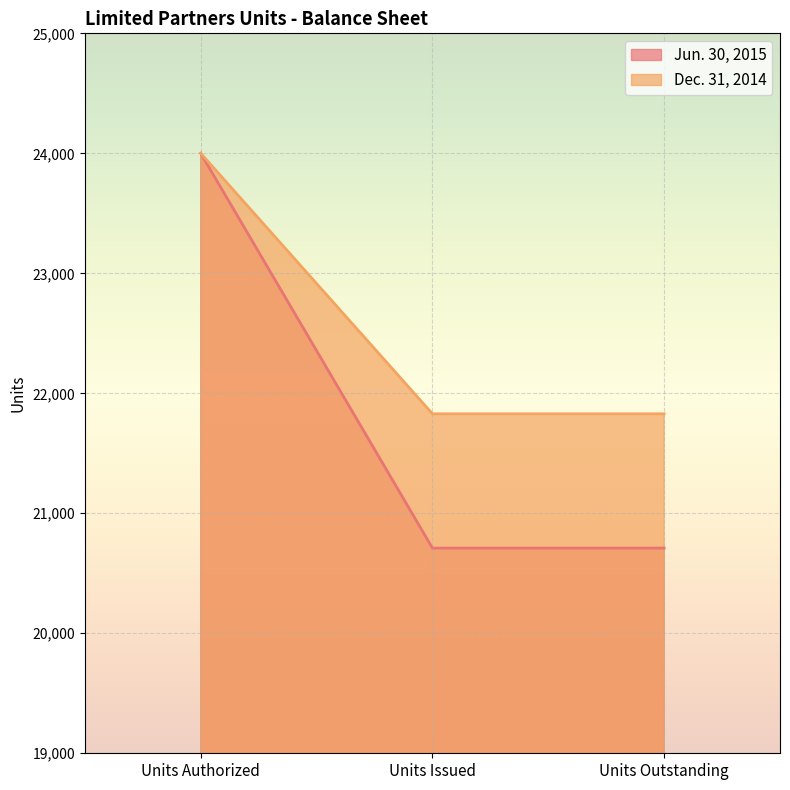

What are all the series names shown in the legend?

Jun. 30, 2015, Dec. 31, 2014